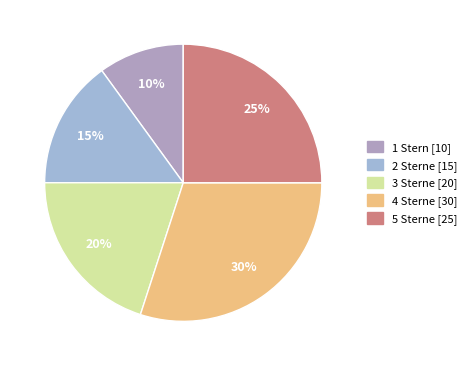

What is the change in value from 1 Stern to 3 Sterne?

+10